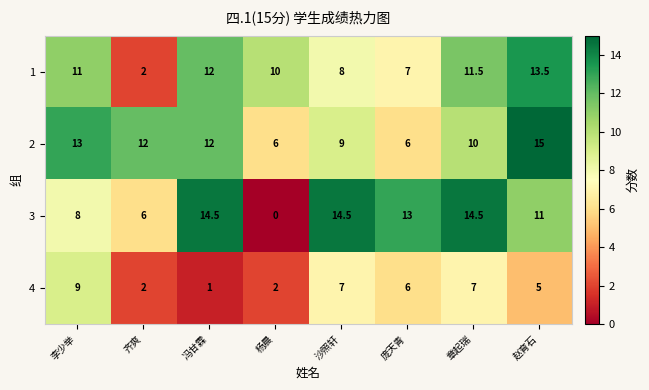

What value does the 2 series have at 庞天青?

6.0